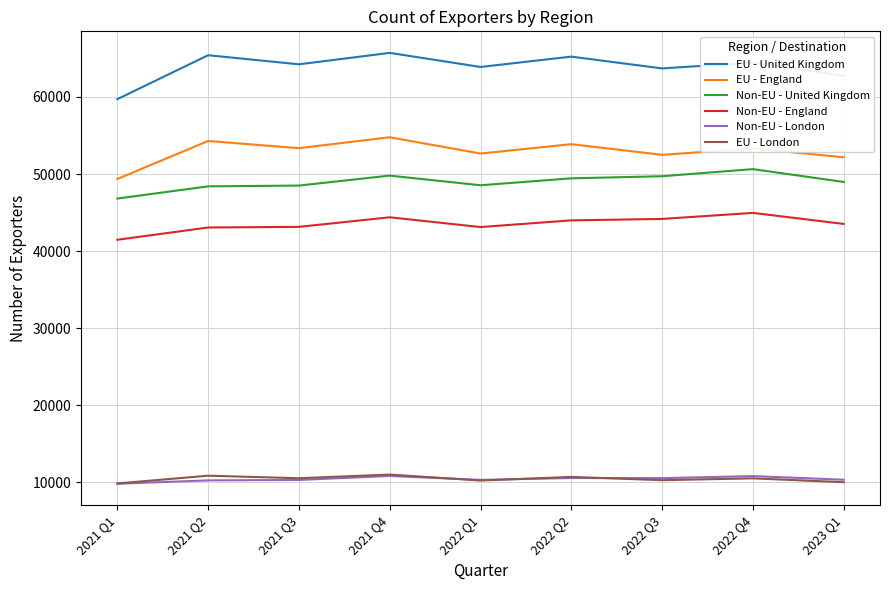

What is the lowest value of the Non-EU - United Kingdom series?

46818